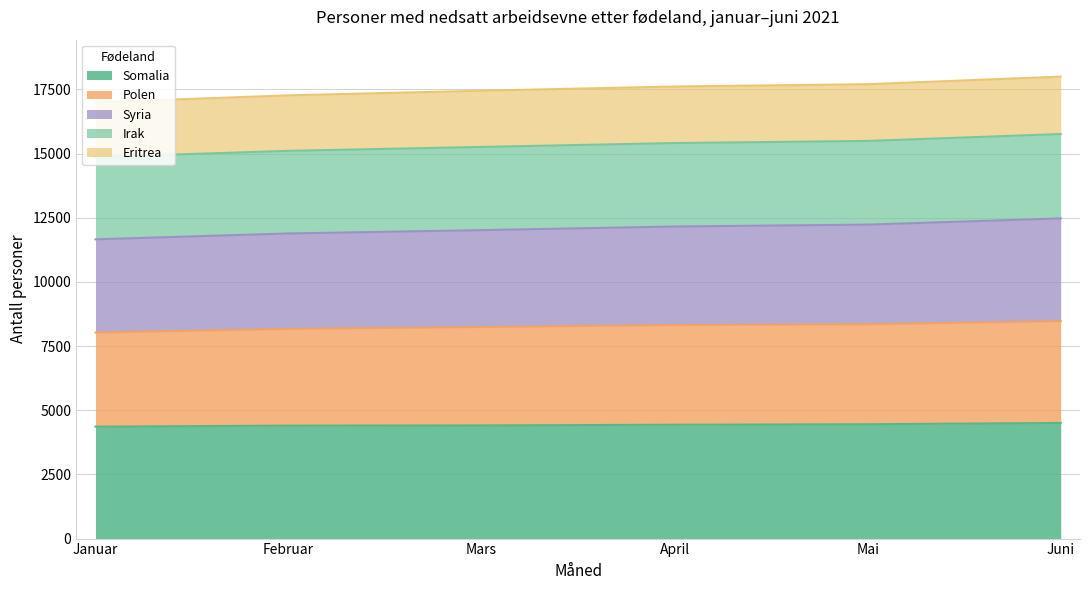

At which label is Polen closest to 8251?

Mars